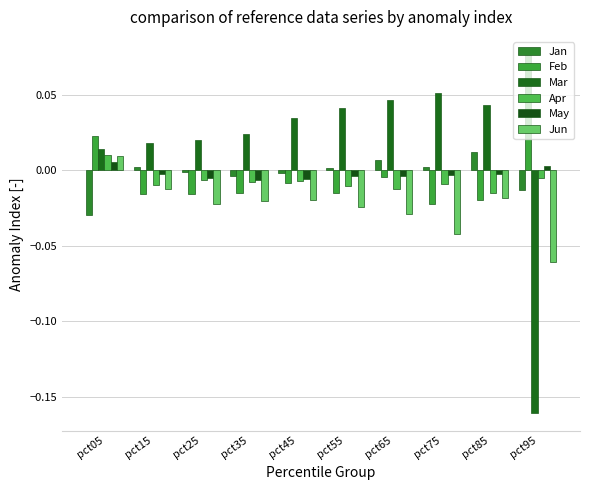

What are all the series names shown in the legend?

Jan, Feb, Mar, Apr, May, Jun